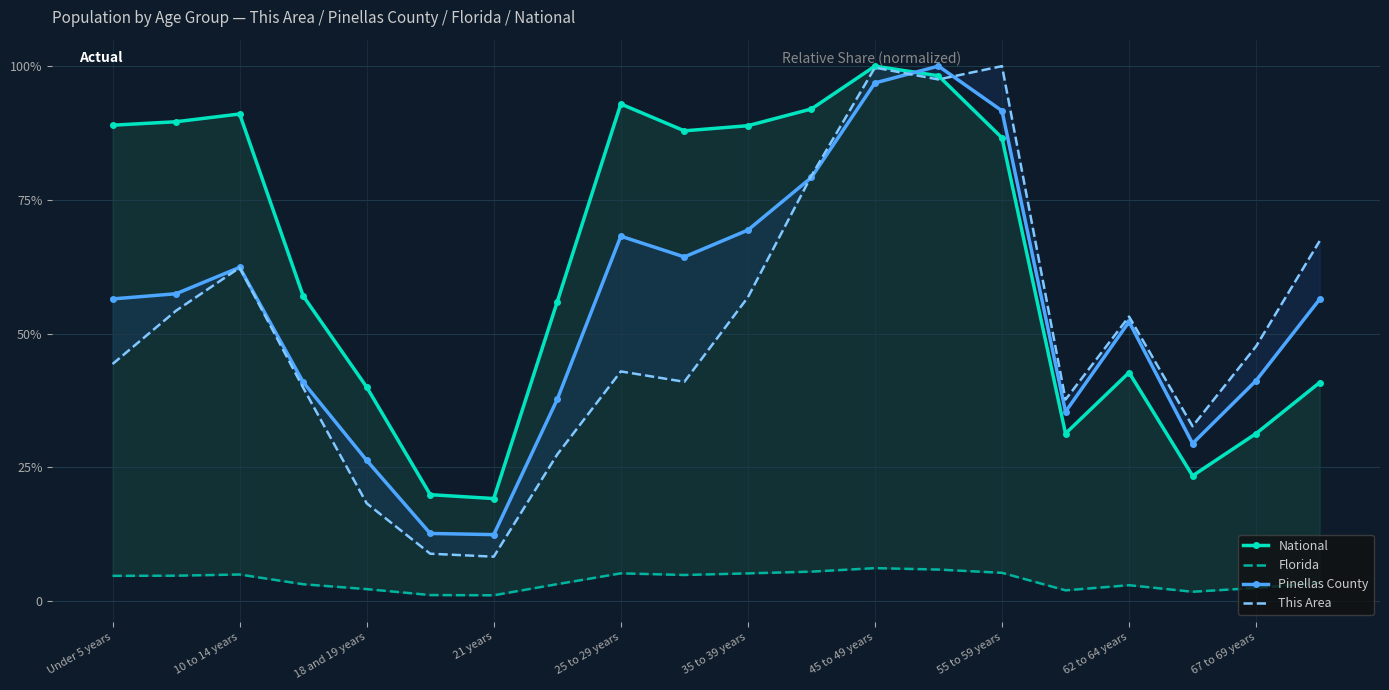

Between 35 to 39 years and 12, which series saw the biggest shift?

This Area